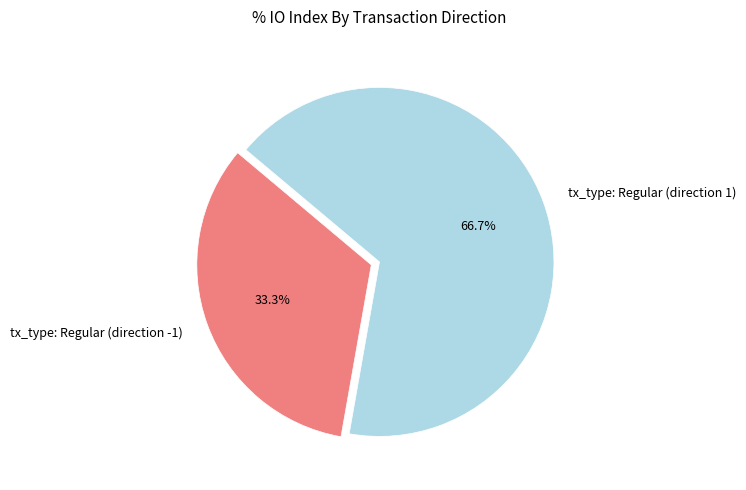

What is the ratio of the value at tx_type: Regular (direction -1) to the value at tx_type: Regular (direction 1)?

0.5